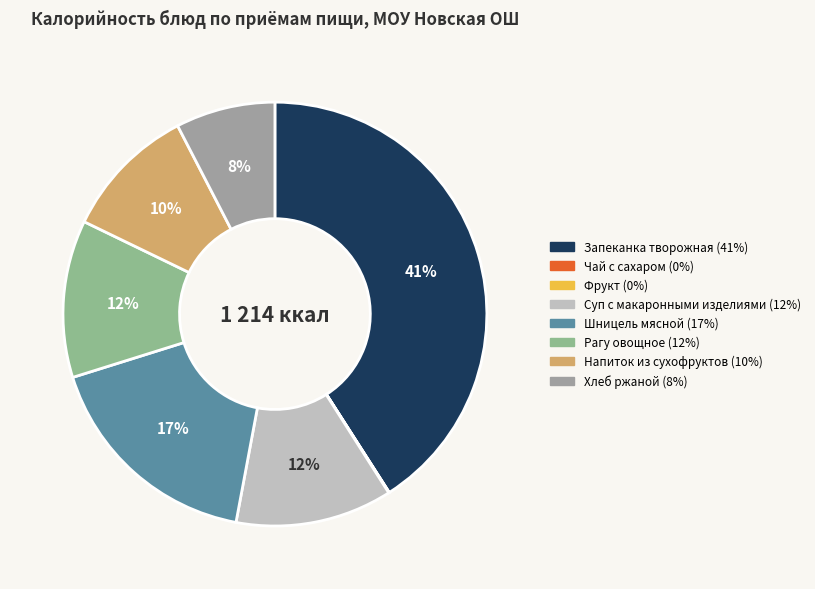

How many segments does this pie chart have?

8